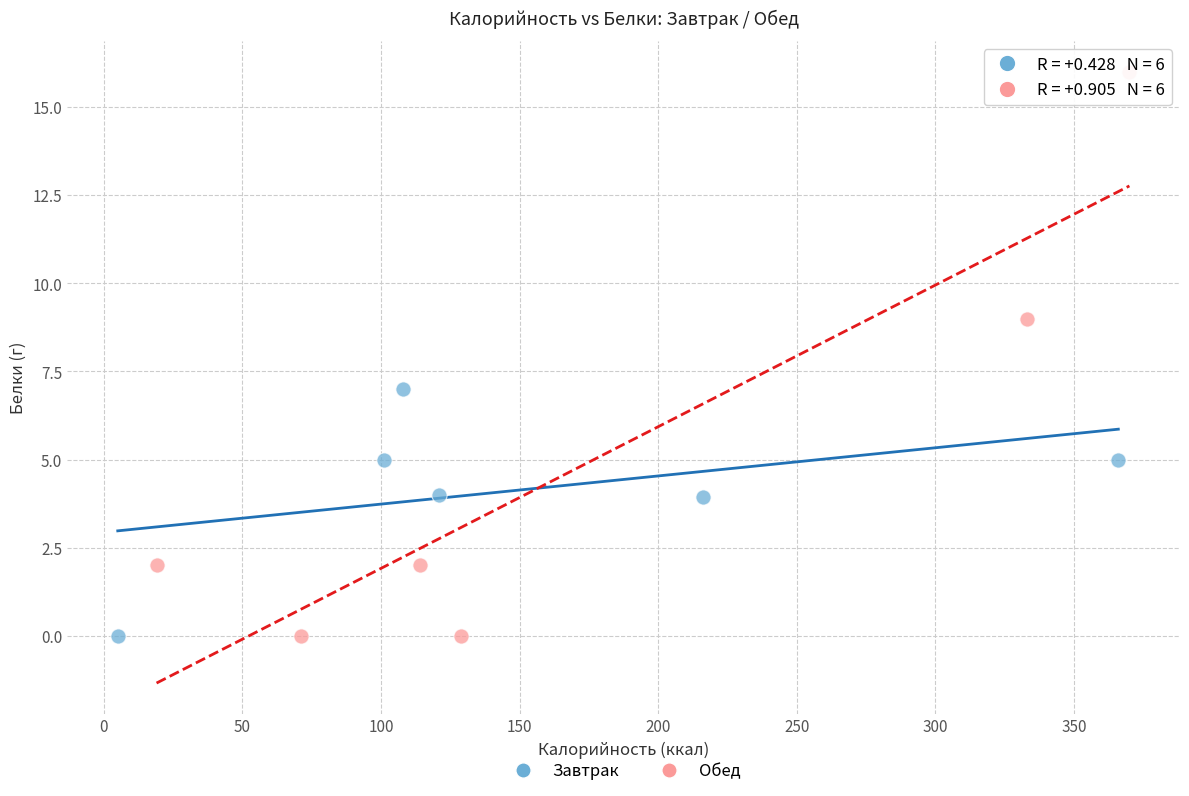

Which series has the widest spread of Y values?

Обед